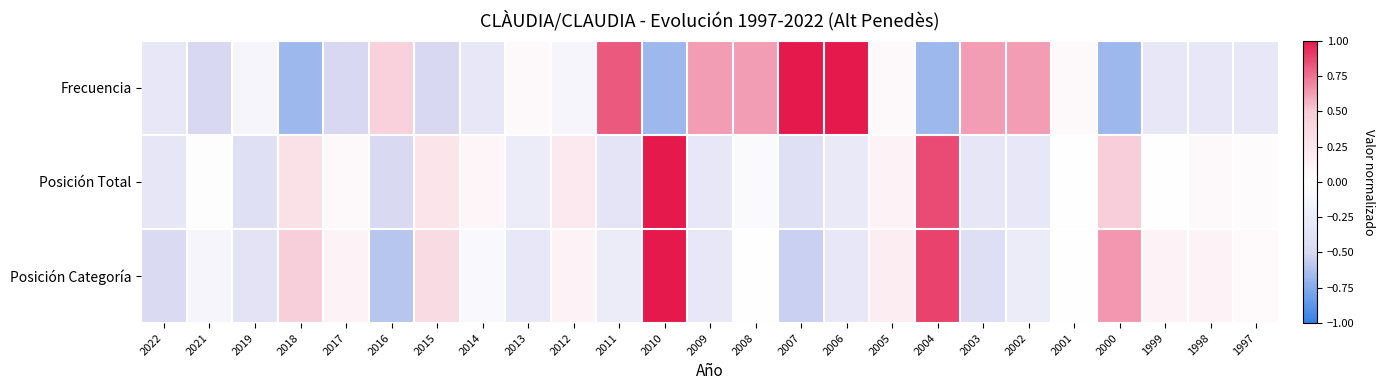

Which series has the largest total across all categories?

Frecuencia